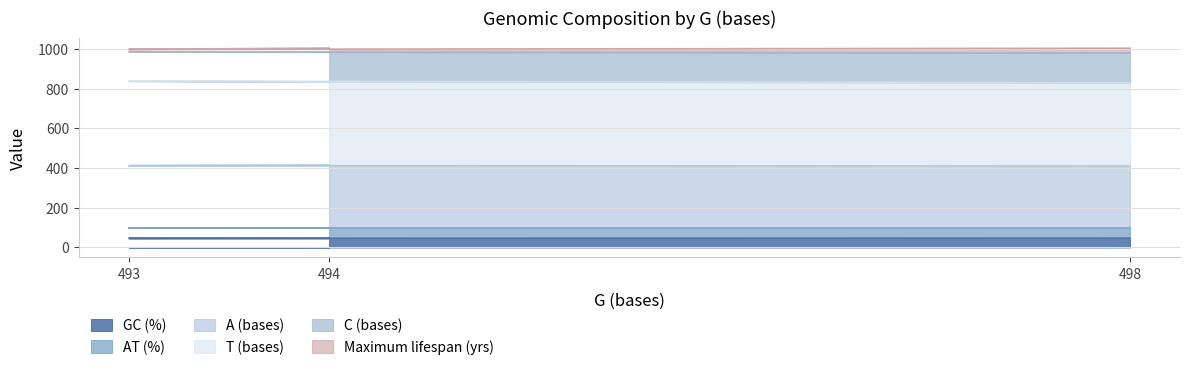

The GC (%) series shows 46.8 at 494. True or false?

True